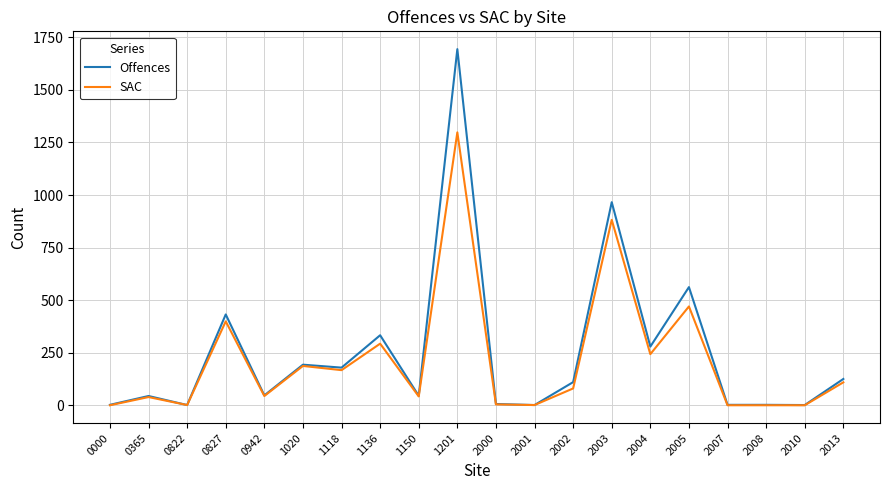

True or false: SAC has more than 2 points higher than both neighbors.

True